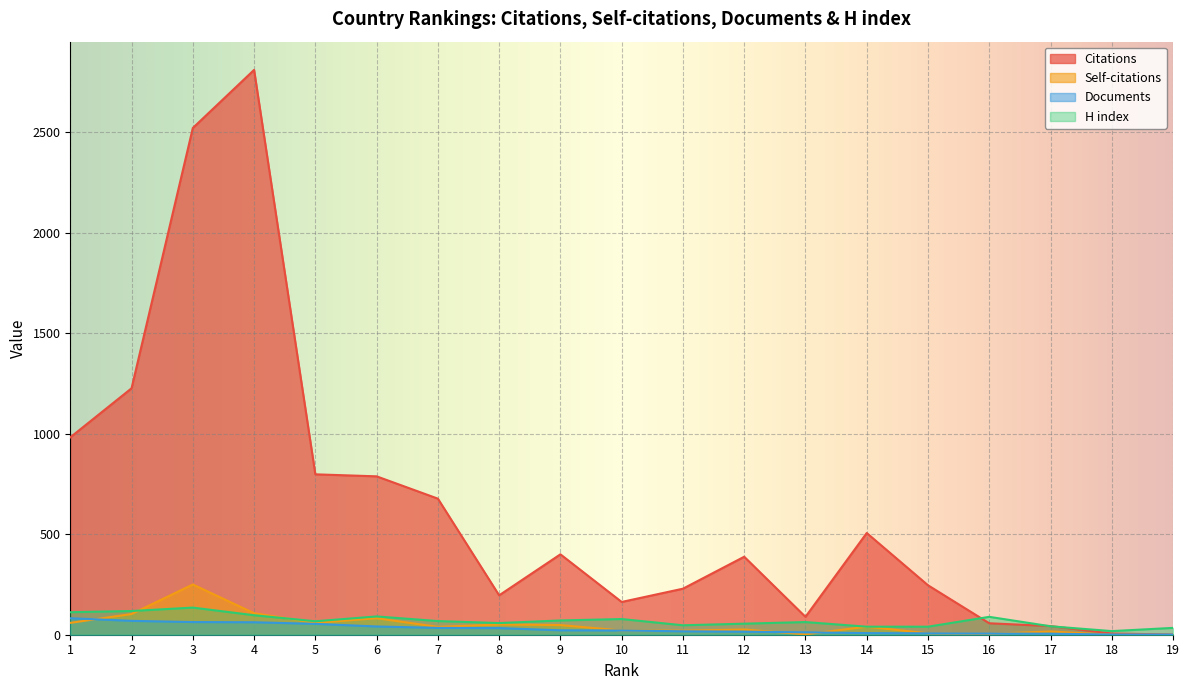

Reading left to right, list all the values displayed in this chart.

Citations: 982	1226	2521	2810	798	788	677	196	400	163	229	388	89	506	246	57	43	6	1
Self-citations: 59	103	250	107	59	82	39	51	48	21	20	26	2	40	7	5	16	0	0
Documents: 82	69	63	62	54	41	34	33	22	21	17	15	12	8	7	6	5	1	1
H index: 112	118	135	97	67	91	68	58	71	78	47	55	63	40	40	89	42	18	34